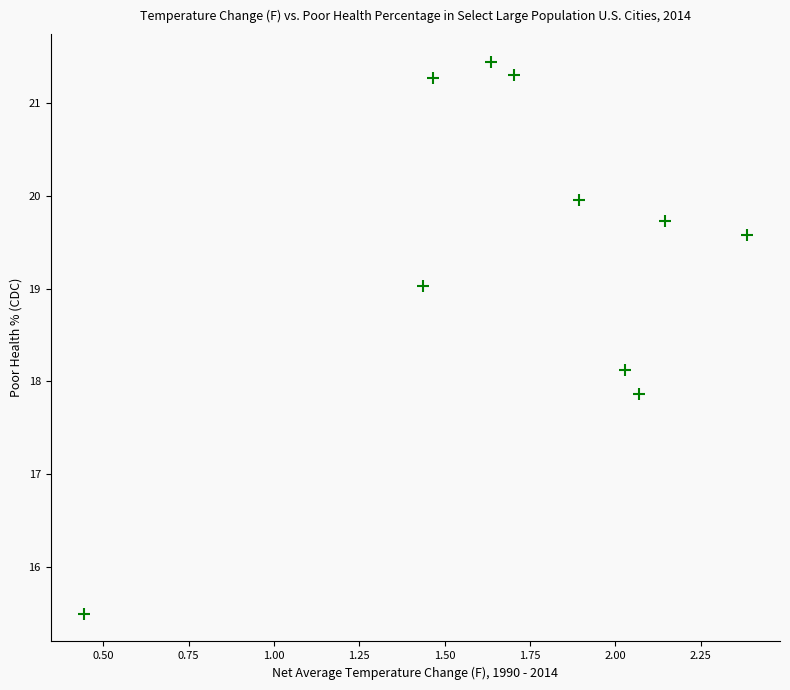

What is the average X value?

1.7